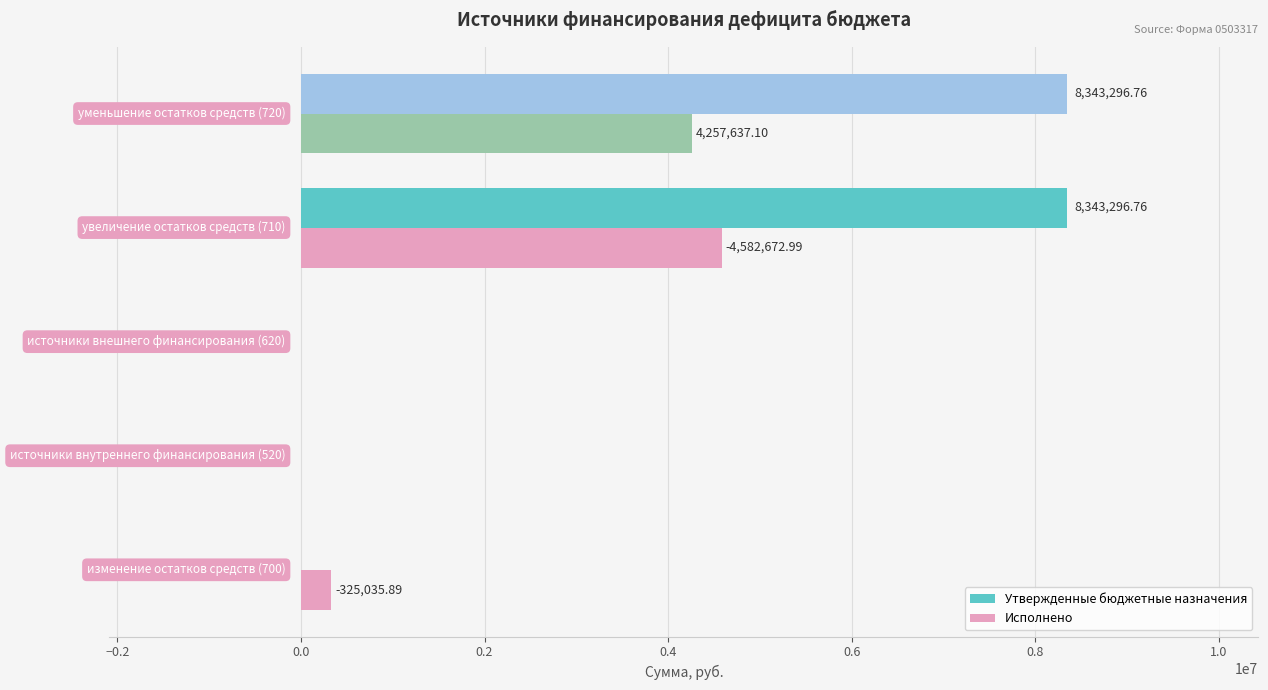

What is the greatest value displayed?

8343296.8